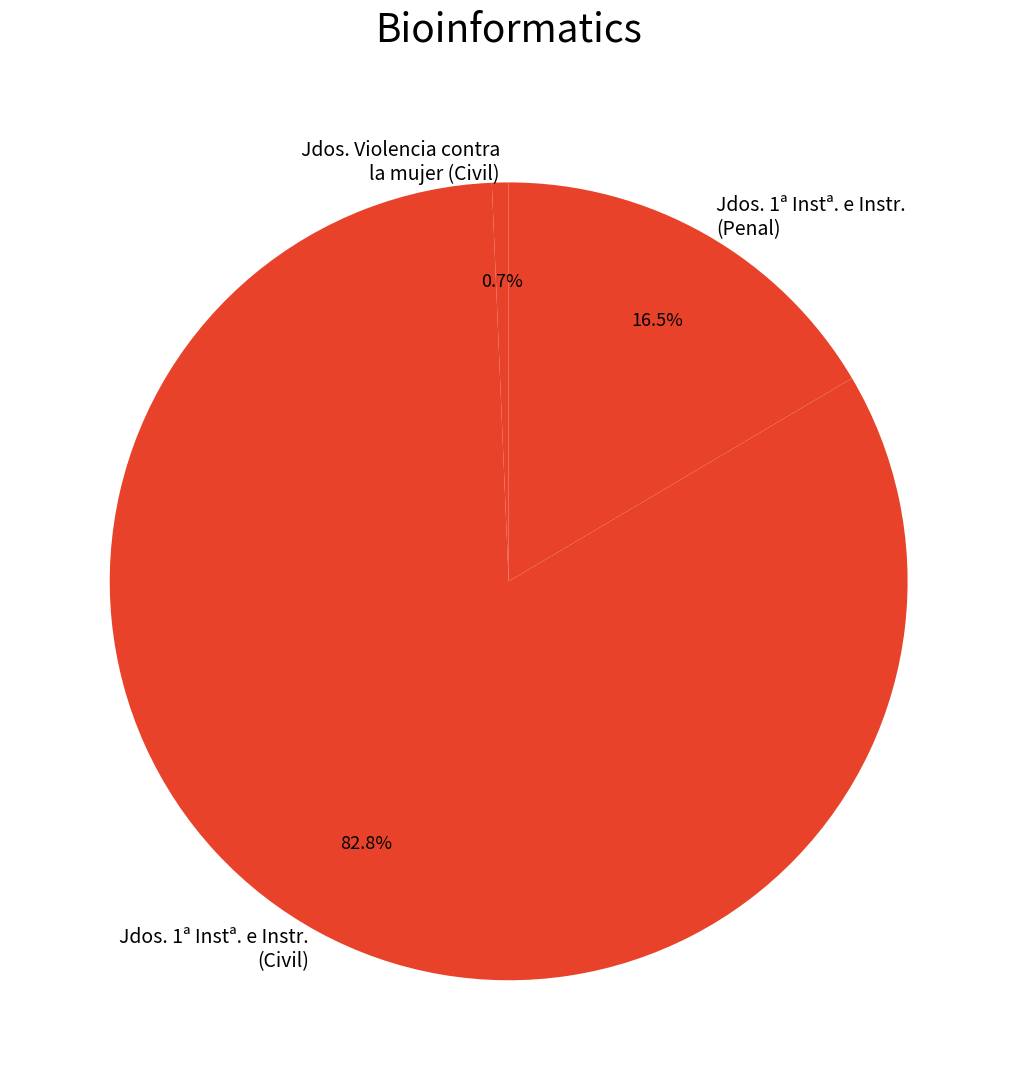

To the nearest percent, what is the average slice percentage?

33%